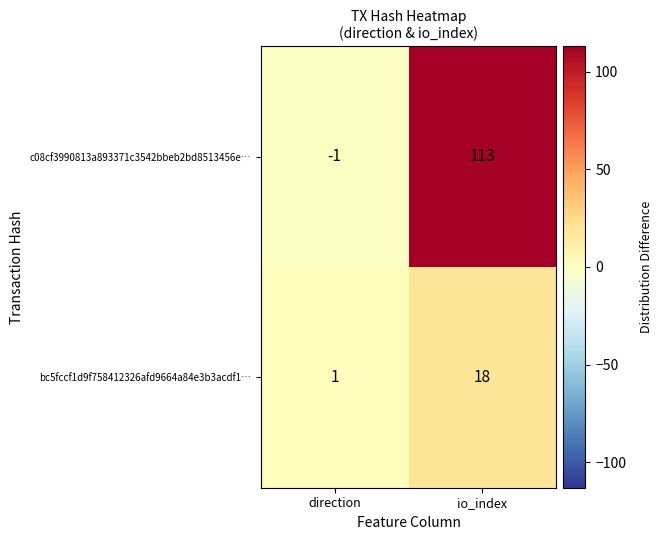

What is the difference between the c08cf3990813a893371c3542bbeb2bd8513456e… values at io_index and direction?

114